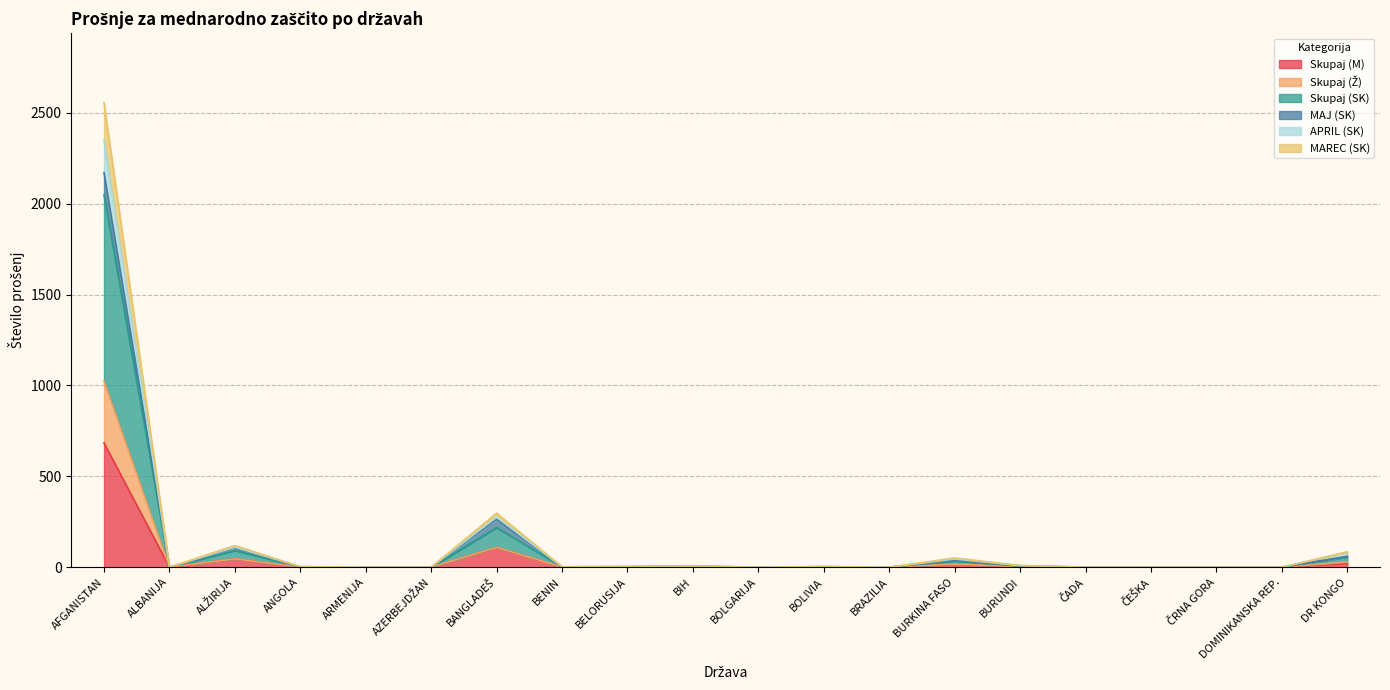

Rank the categories by Skupaj (SK) value from highest to lowest.

AFGANISTAN, BANGLADEŠ, ALŽIRIJA, DR KONGO, BURKINA FASO, BURUNDI, BIH, ANGOLA, BENIN, BELORUSIJA, BOLIVIA, ALBANIJA, ARMENIJA, AZERBEJDŽAN, BOLGARIJA, BRAZILIA, ČADA, ČEŠKA, ČRNA GORA, DOMINIKANSKA REP.